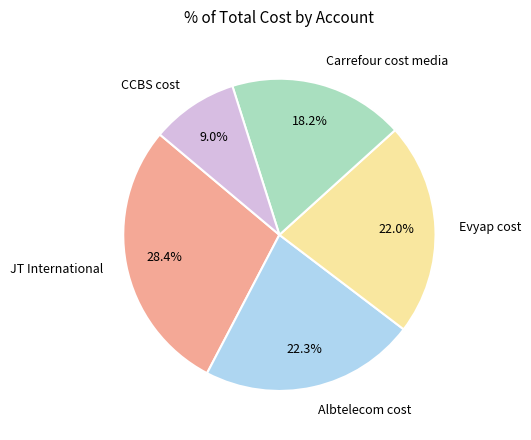

Is it true that Carrefour cost media is 18% of the pie?

True